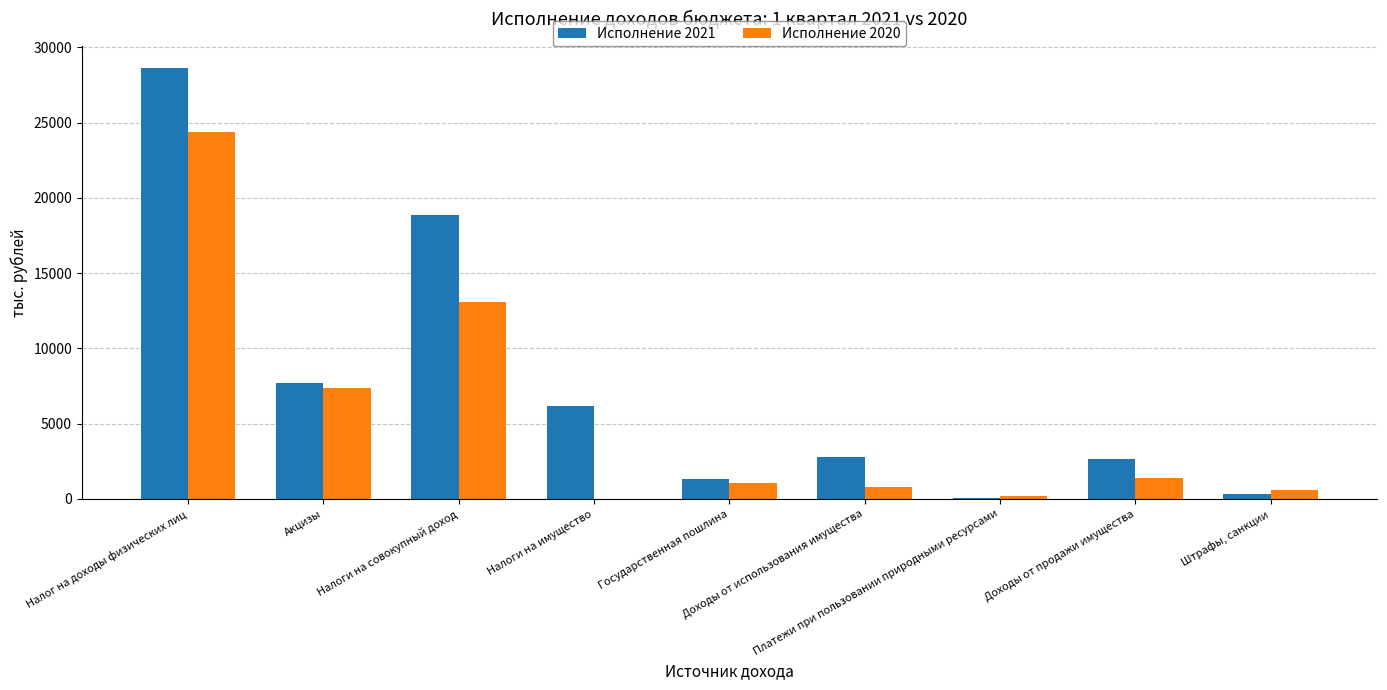

Reading left to right, extract all data points from this chart.

Исполнение 2021: 28646.2	7682.8	18872.4	6173.9	1330.2	2792.0	30.4	2637.2	327.0
Исполнение 2020: 24398.3	7391.1	13091.2	0.0	1050.8	778.5	170.8	1386.9	615.0